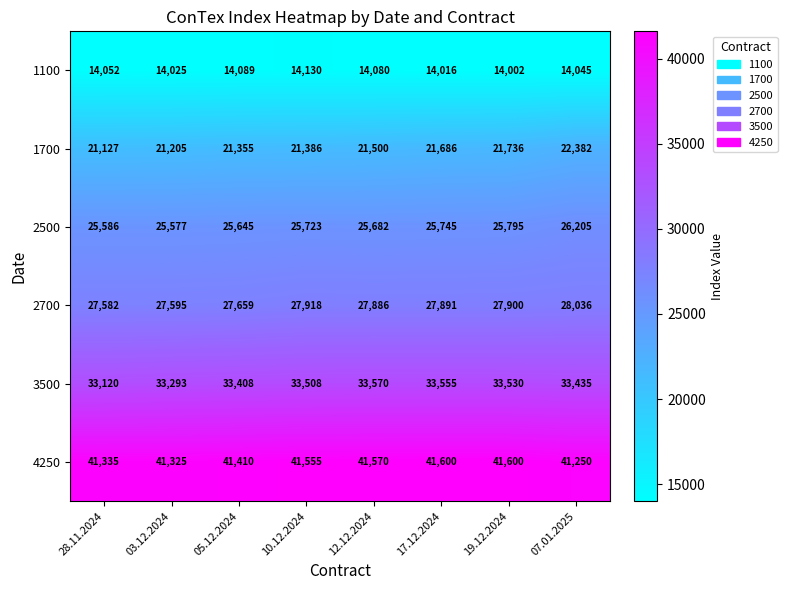

How many categories are shown in the chart?

8